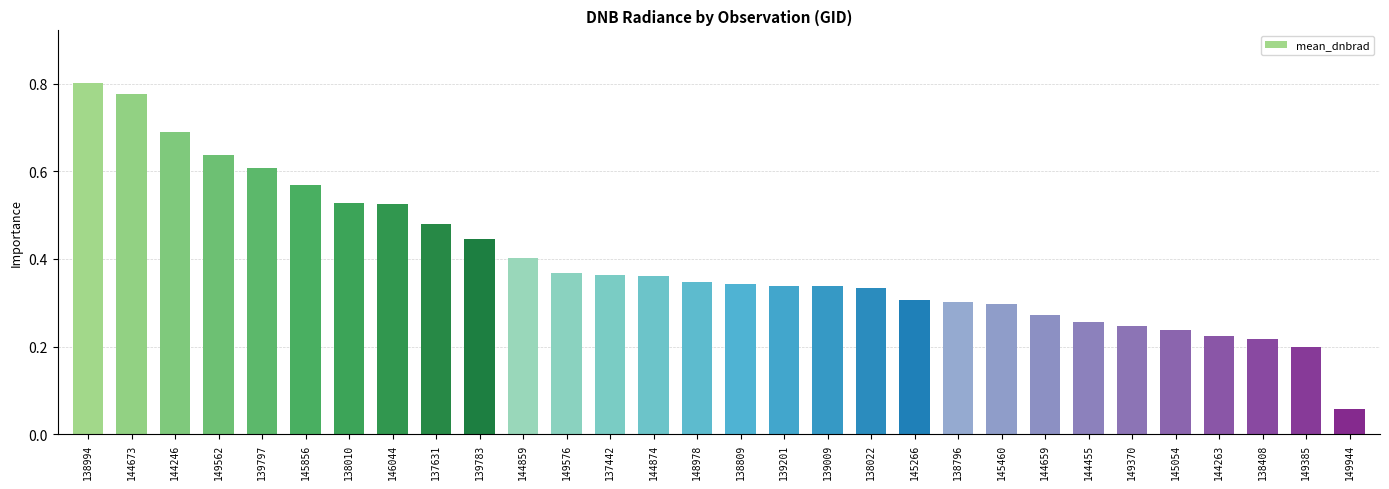

At which category does the chart reach its peak across all series?

138994